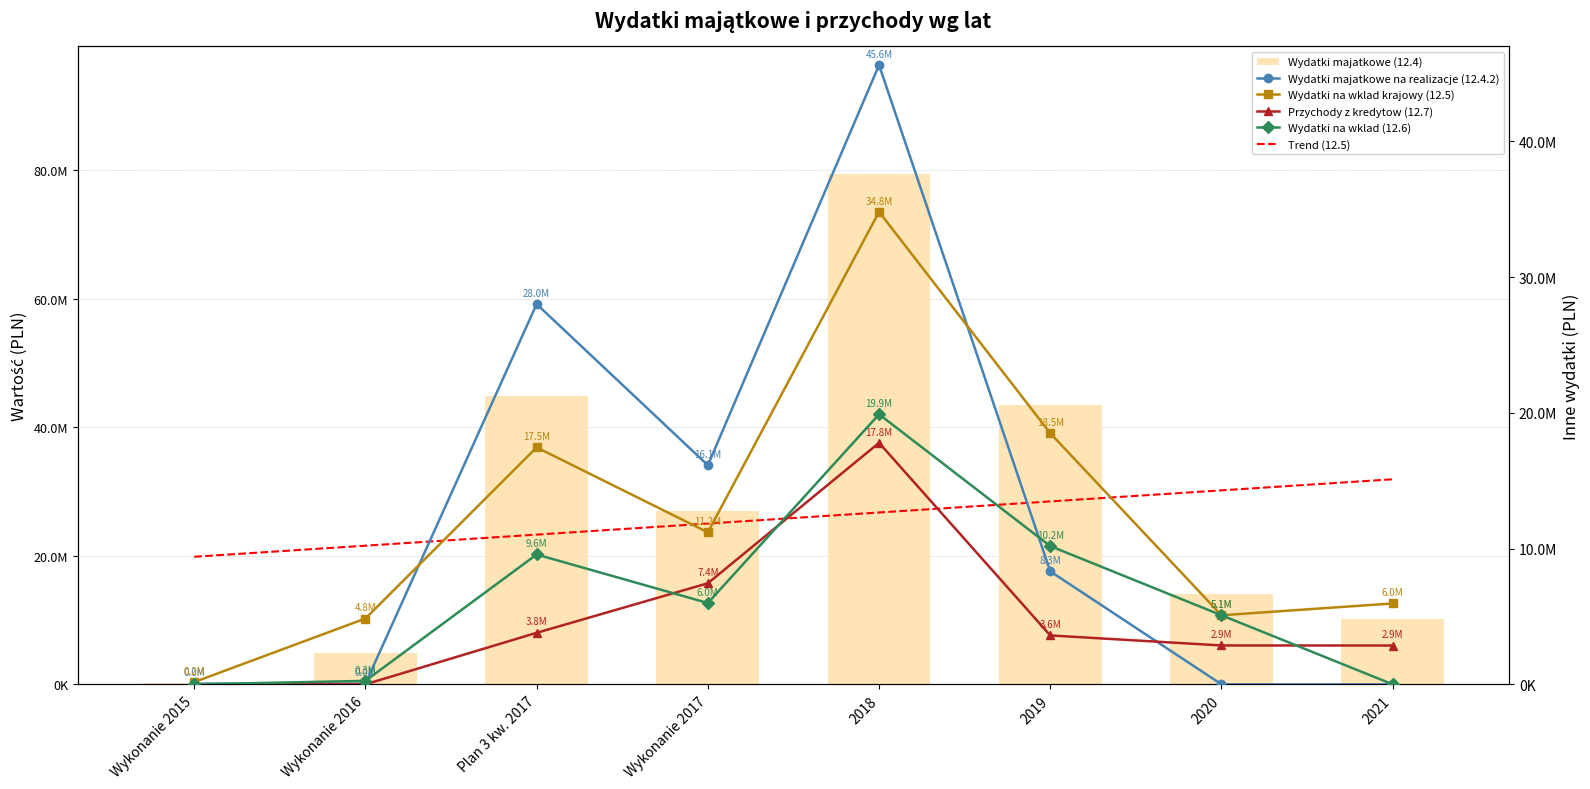

Reading left to right, list all the values displayed in this chart.

Wydatki majatkowe (12.4): 185210.8	4823260.7	44887407.7	26982529.2	79443467.8	43427522.4	14097247.0	10200000.0
Wydatki majatkowe na realizacje (12.4.2): 46100.1	44457.3	28016743.2	16142842.7	45629812.7	8322881.3	0.0	0.0
Wydatki na wklad krajowy (12.5): 165573.8	4849568.2	17459062.7	11200394.8	34813023.5	18501933.9	5089279.1	5960000.0
Przychody z kredytow (12.7): 0.0	0.0	3797091.3	7447395.4	17793948.4	3602817.4	2864564.4	2860000.0
Wydatki na wklad (12.6): 0.0	255275.6	9566715.3	5992058.8	19897142.1	10184898.5	5089279.1	0.0
Trend (12.5): 9400655.3	10216140.8	11031626.3	11847111.8	12662597.2	13478082.7	14293568.2	15109053.7